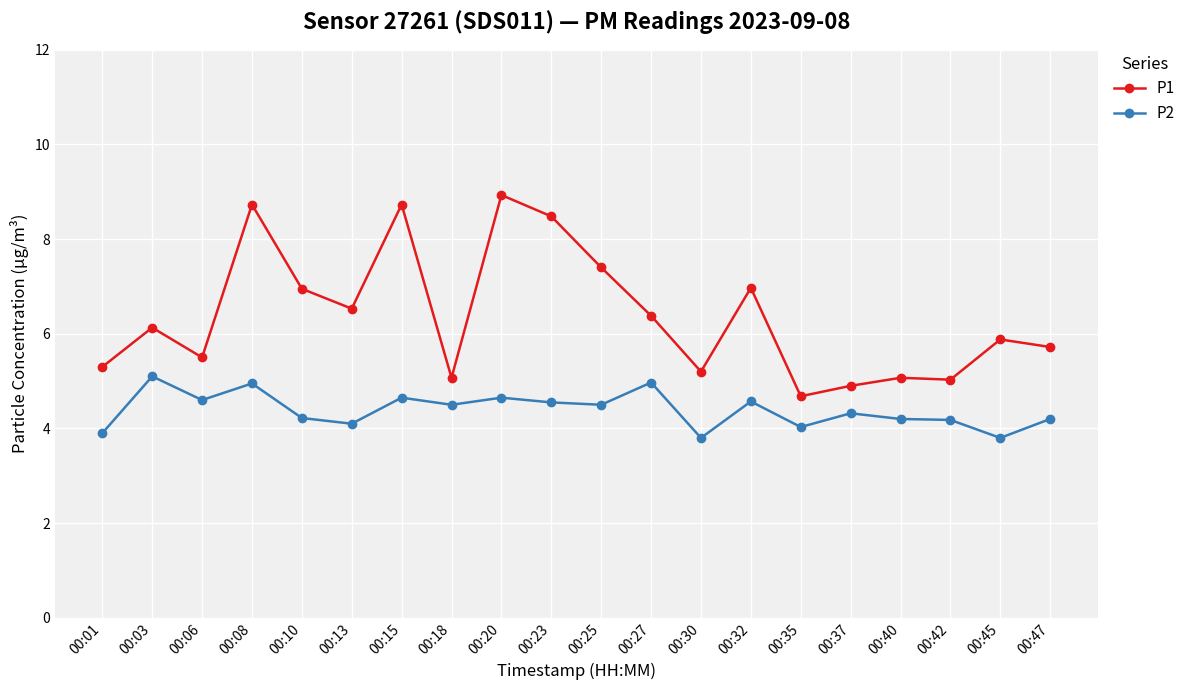

What is the lowest value of the P1 series?

4.7